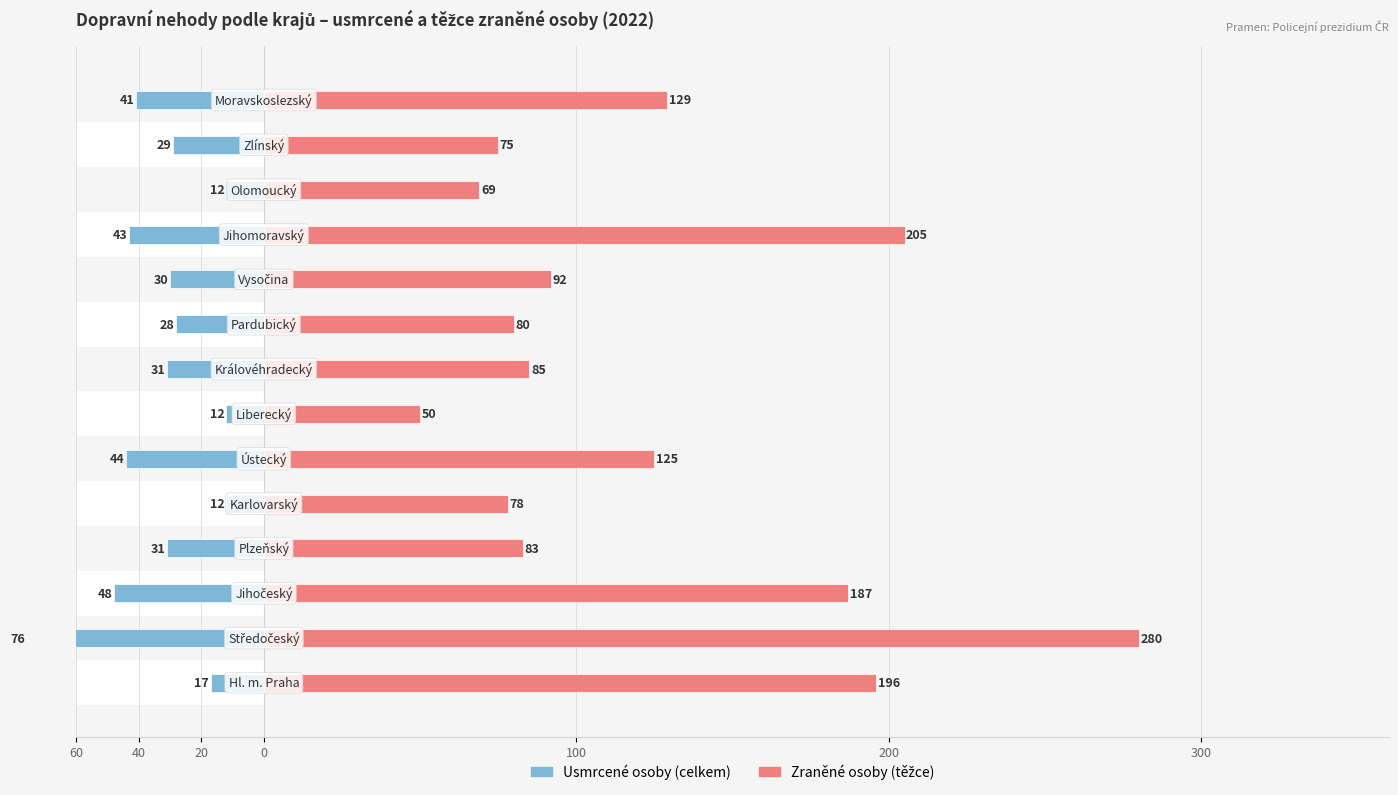

How many bars are there in total?

28